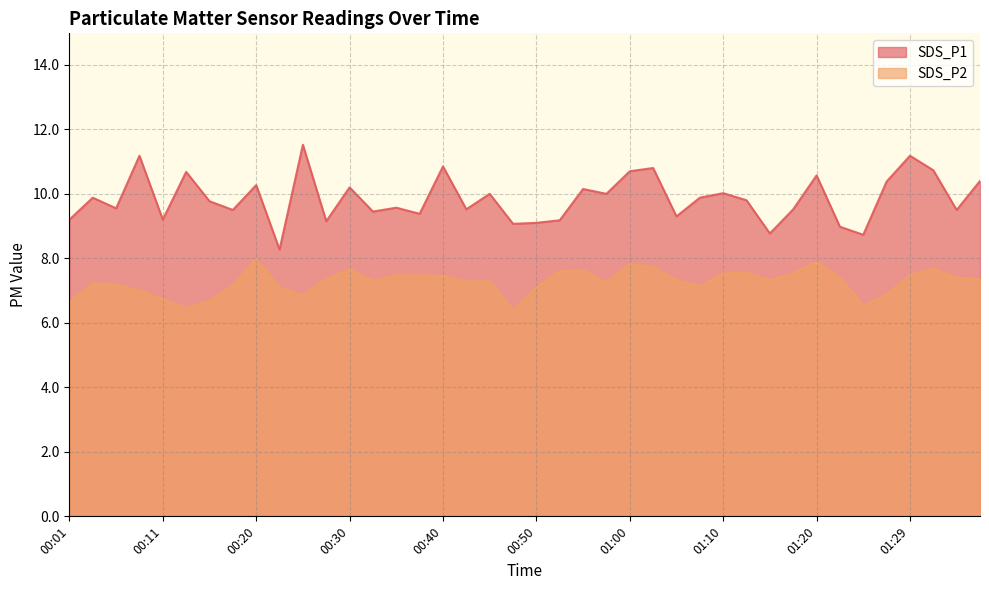

What is the sum of all SDS_P2 values?

290.7